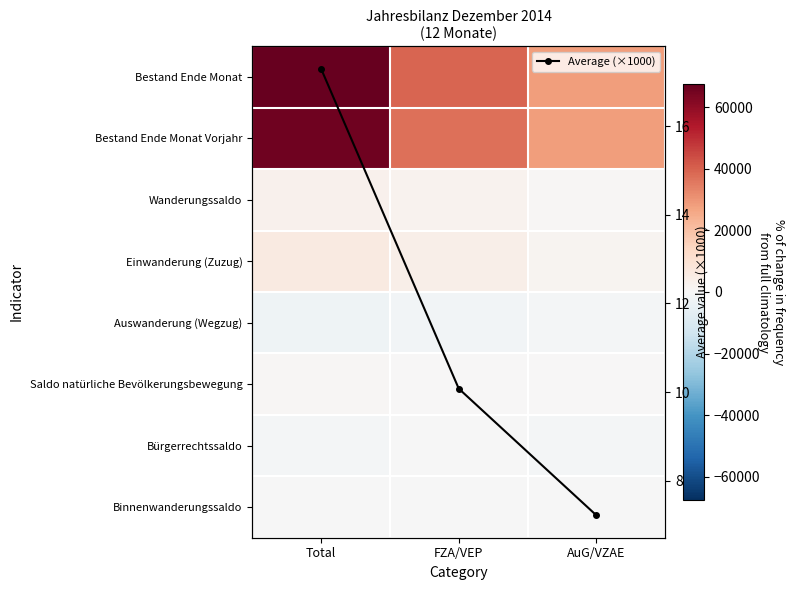

List the series in order of their peak value, lowest first.

Auswanderung (Wegzug), Bürgerrechtssaldo, Binnenwanderungssaldo, Average (×1000), Saldo natürliche Bevölkerungsbewegung, Wanderungssaldo, Einwanderung (Zuzug), Bestand Ende Monat Vorjahr, Bestand Ende Monat